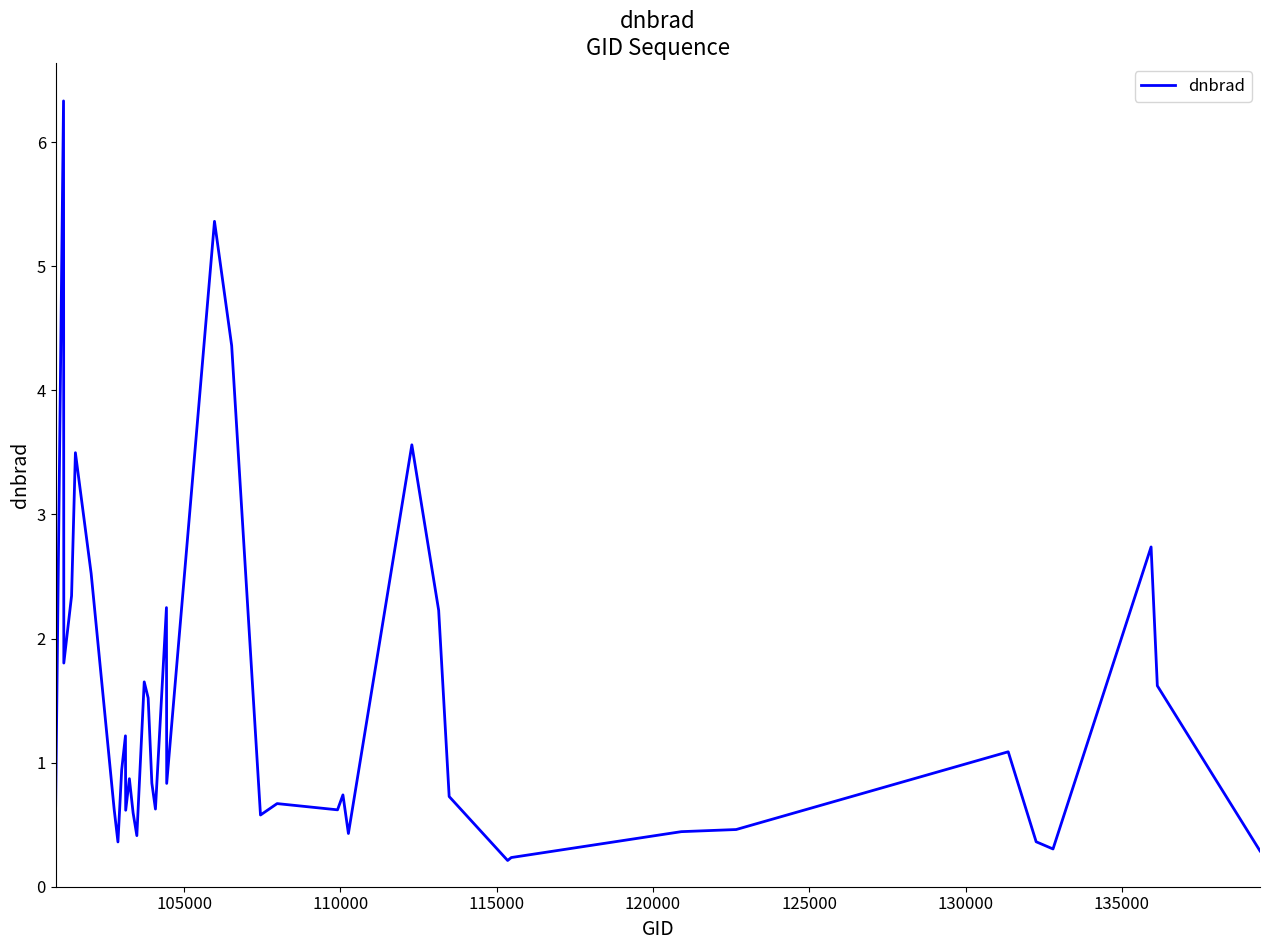

What is the maximum value shown in the chart?

6.3